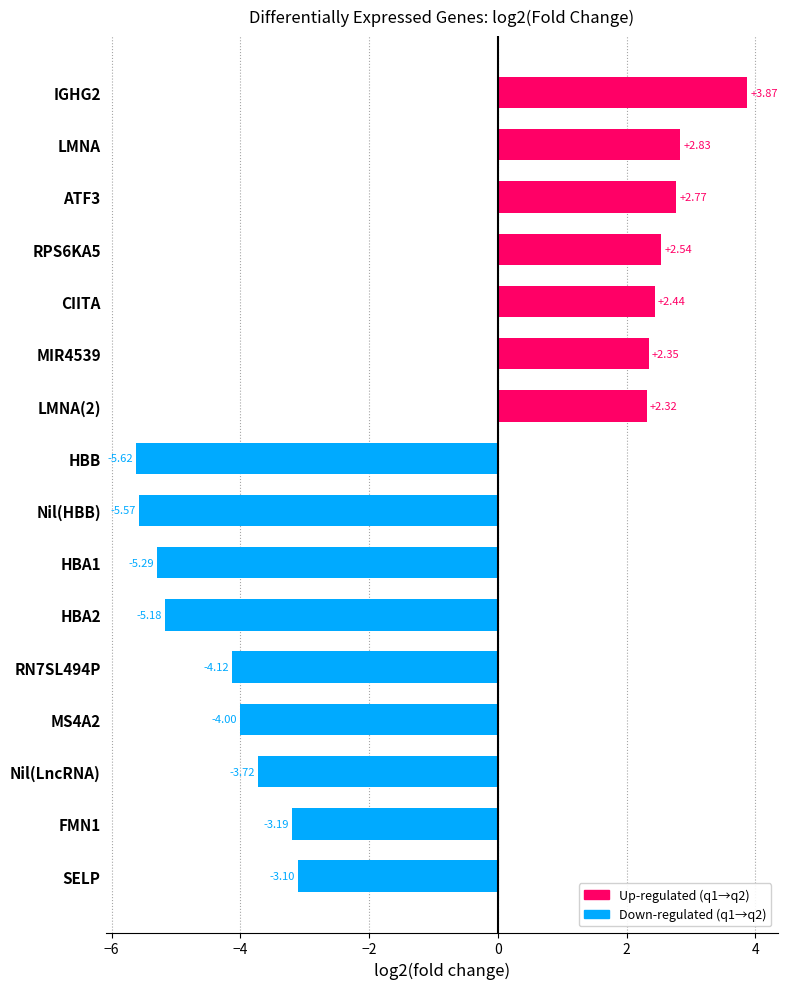

Rank the categories by value from highest to lowest.

IGHG2, LMNA, ATF3, RPS6KA5, CIITA, MIR4539, LMNA(2), SELP, FMN1, Nil(LncRNA), MS4A2, RN7SL494P, HBA2, HBA1, Nil(HBB), HBB